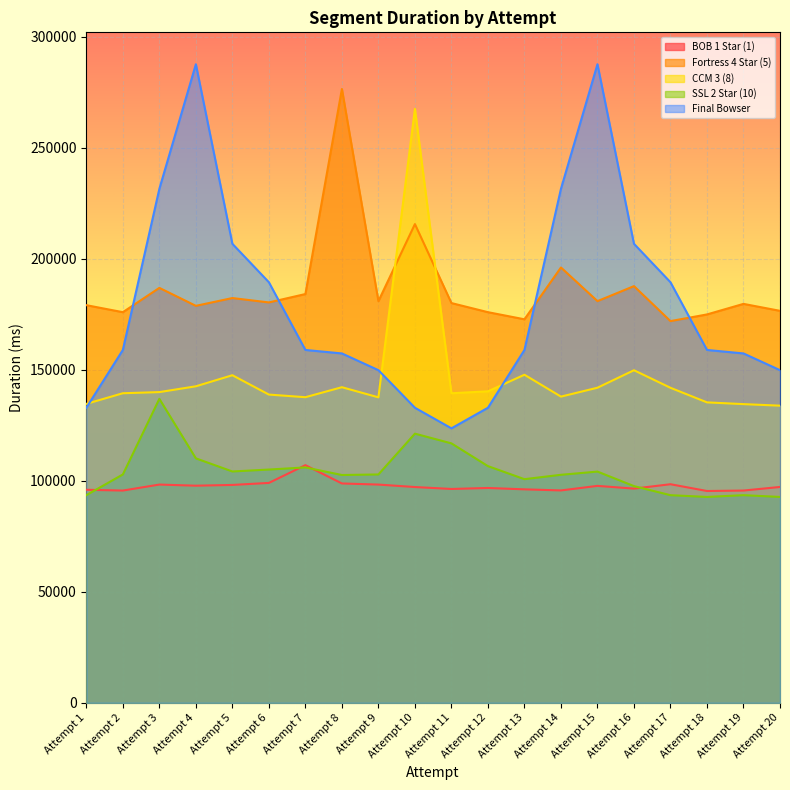

What is the difference between the maximum and second lowest values in the Fortress 4 Star (5) series?

103730